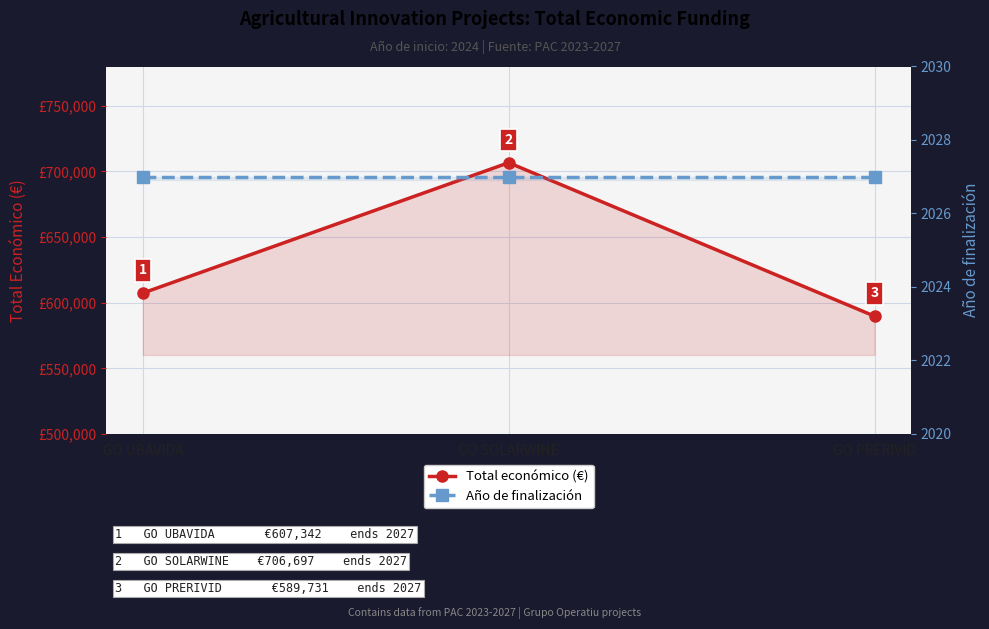

Which has a higher value, GO UBAVIDA or GO SOLARWINE?

GO SOLARWINE